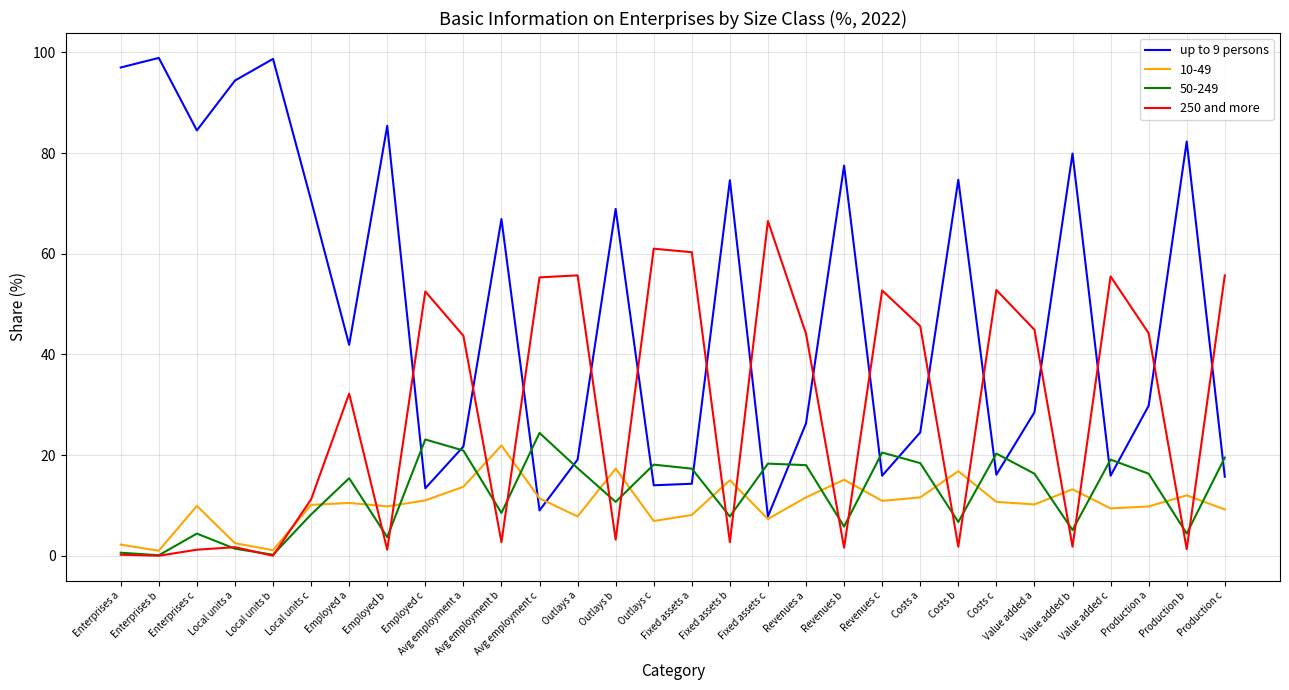

True or false: up to 9 persons has more than 2 points higher than both neighbors.

True